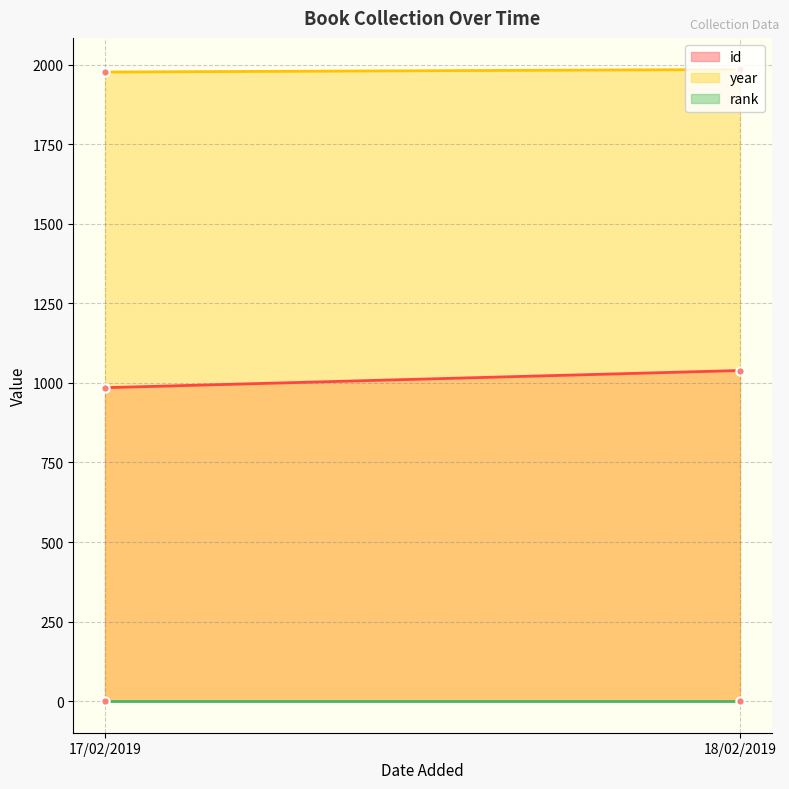

What is the greatest value displayed?

1985